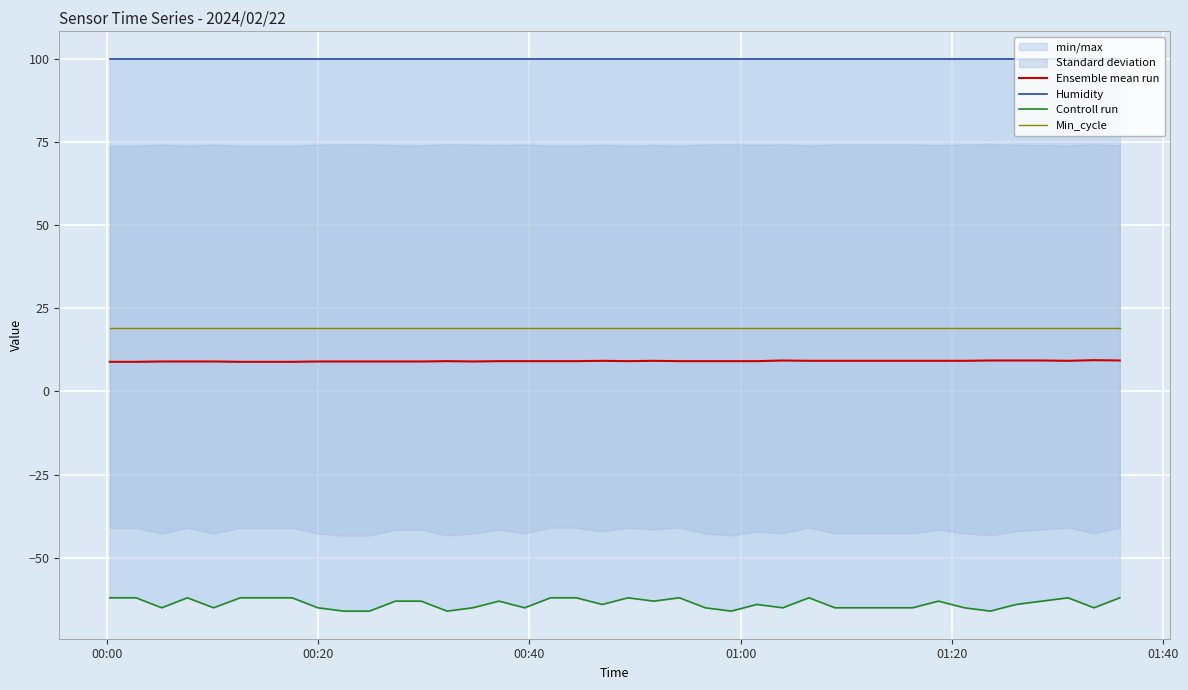

How many values in the Ensemble mean run series exceed 9?

26